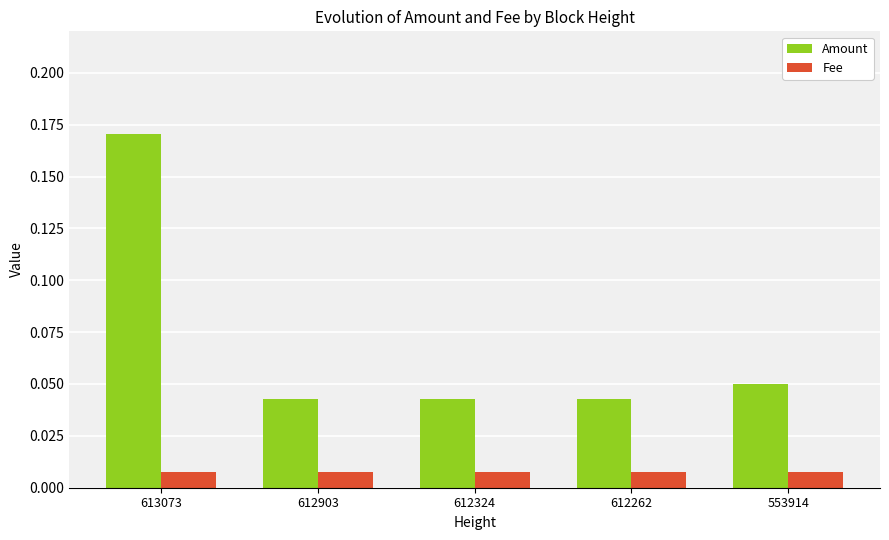

Rank the series at 553914 from lowest to highest value.

Fee, Amount